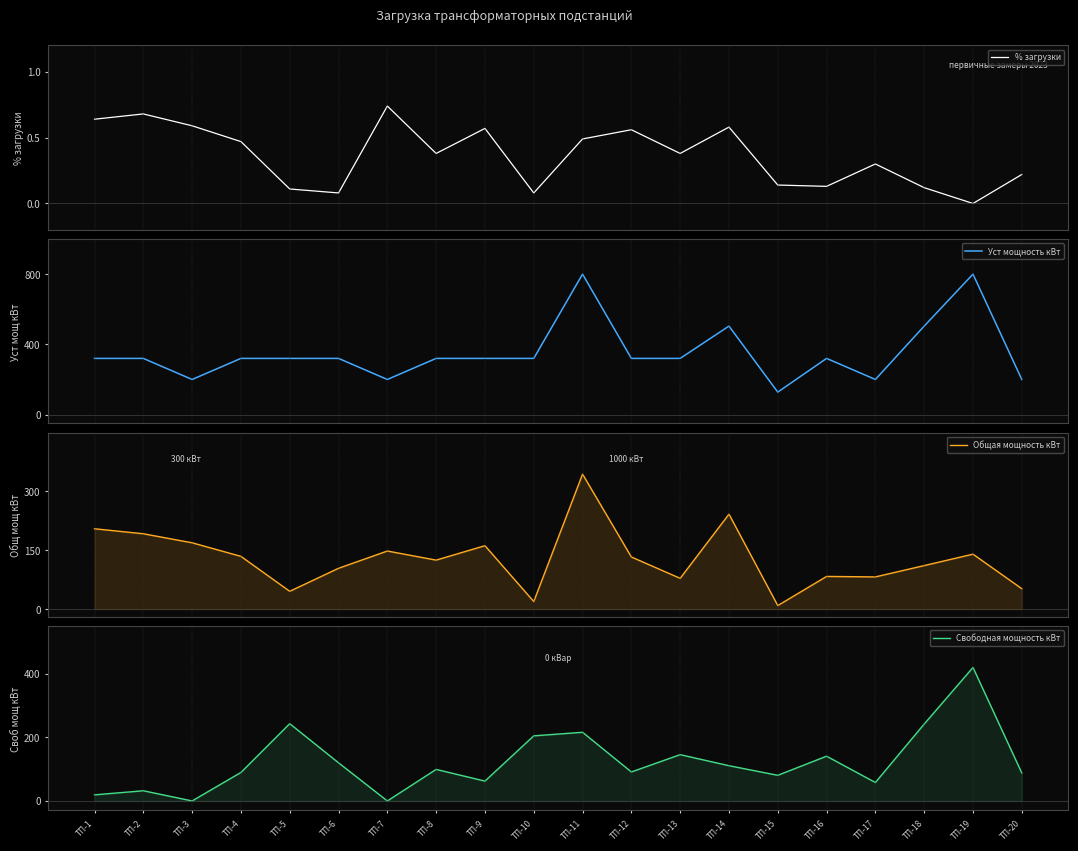

At which label does Общая мощность кВт reach its minimum?

ТП-15